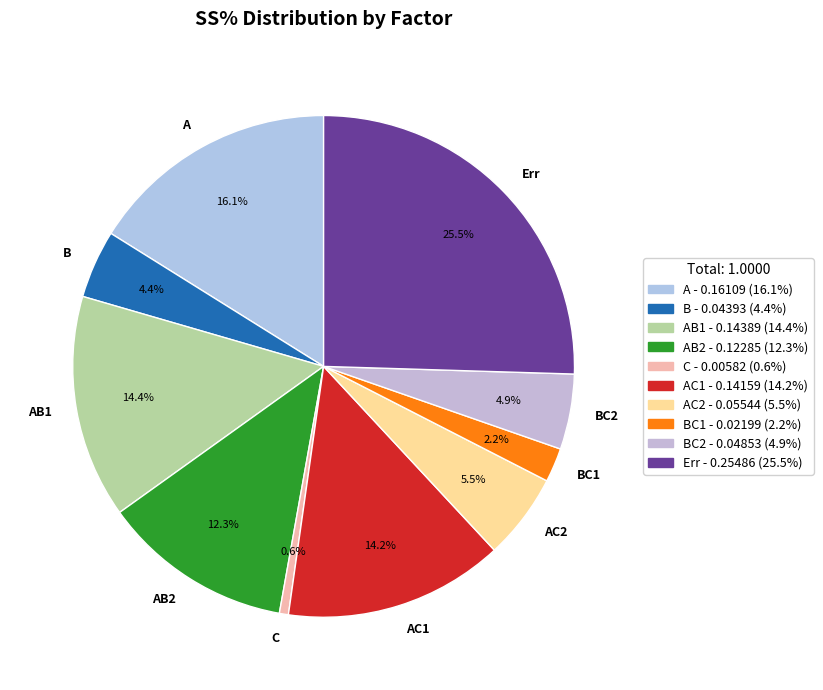

Which has a higher value, Err or BC2?

Err